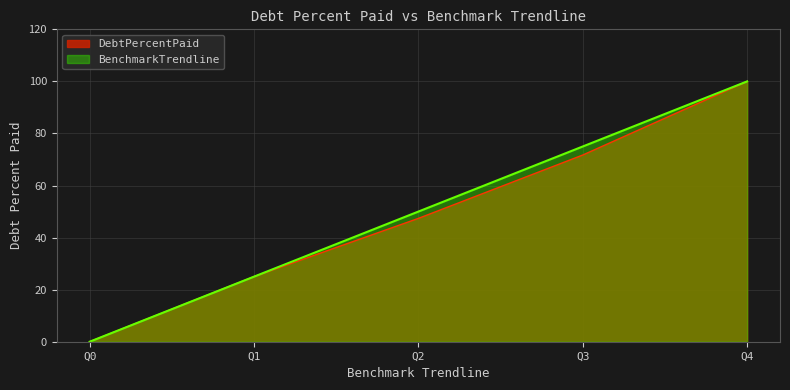

At how many categories does at least one series exceed 77?

1